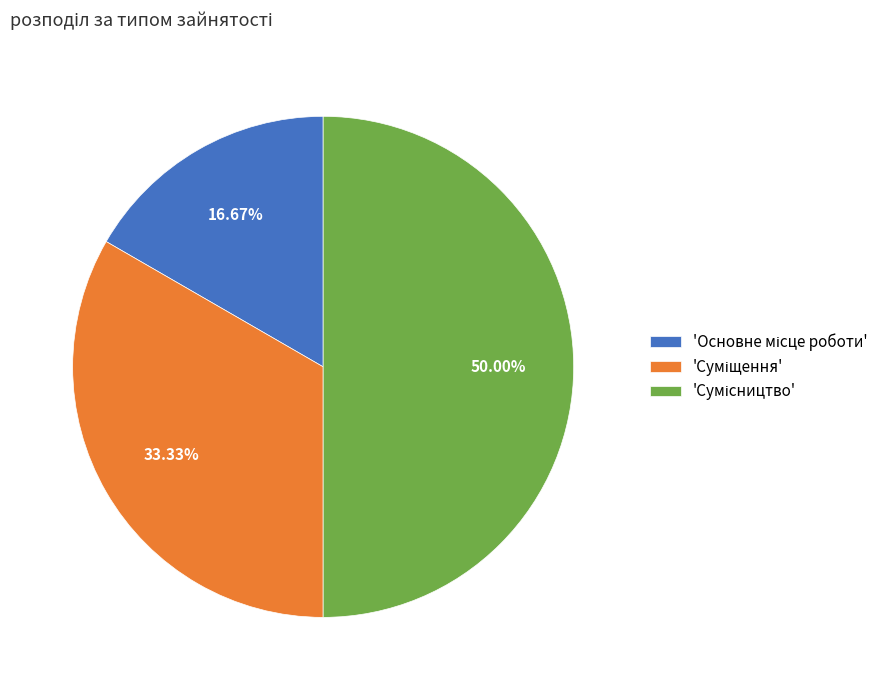

Count the number of slices in the pie.

3